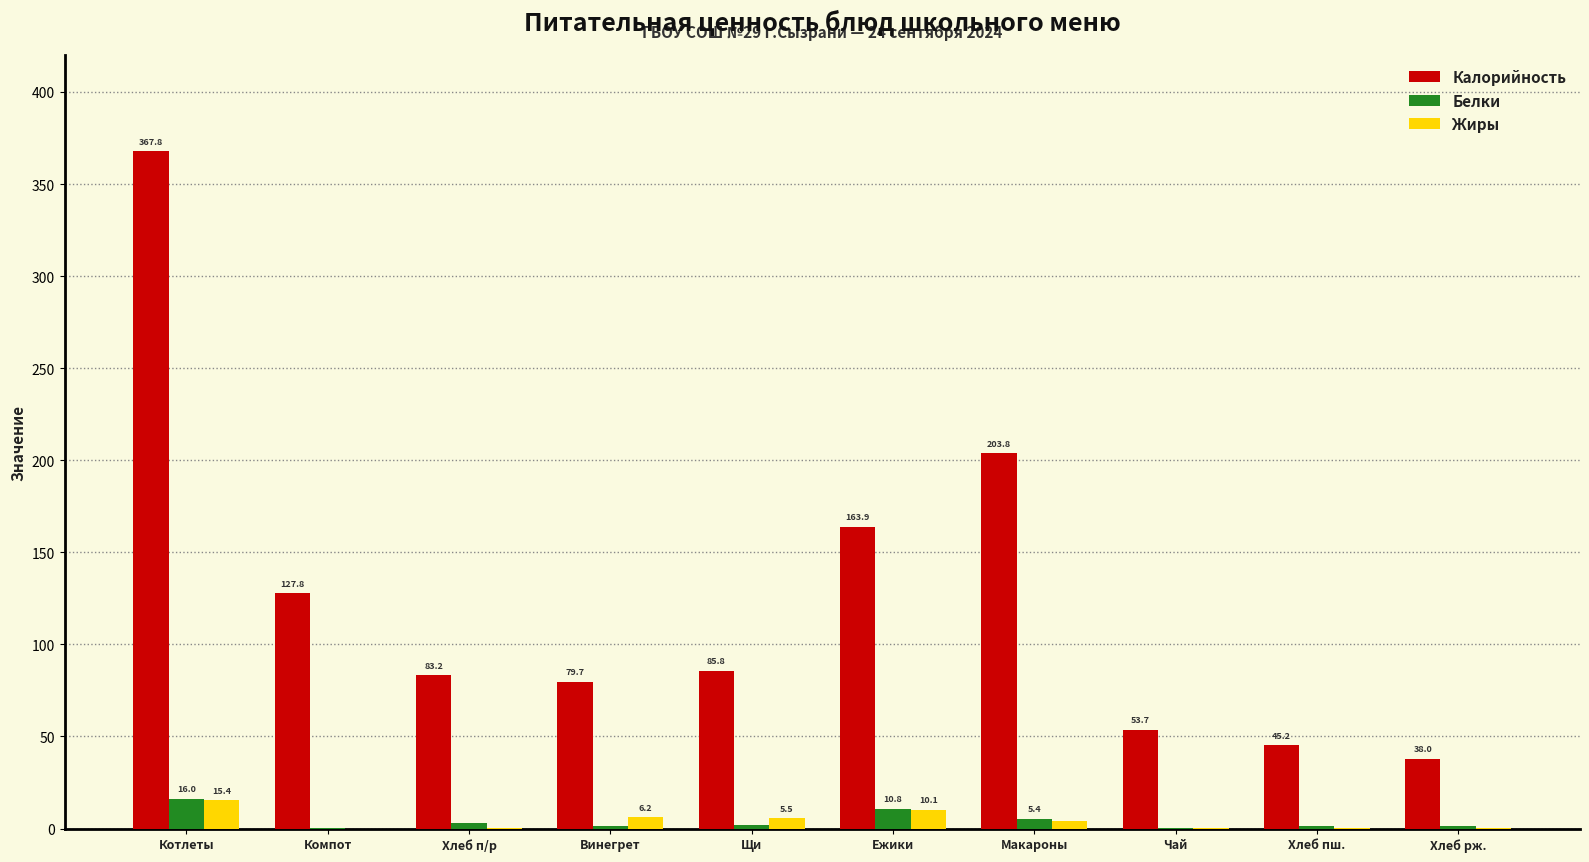

Which series changed the most between Котлеты and Щи?

Калорийность